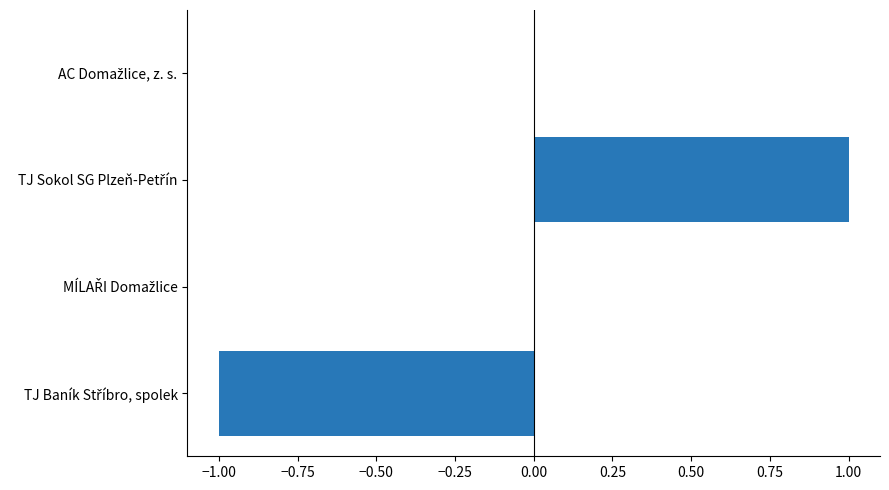

How many series are shown in this chart?

1